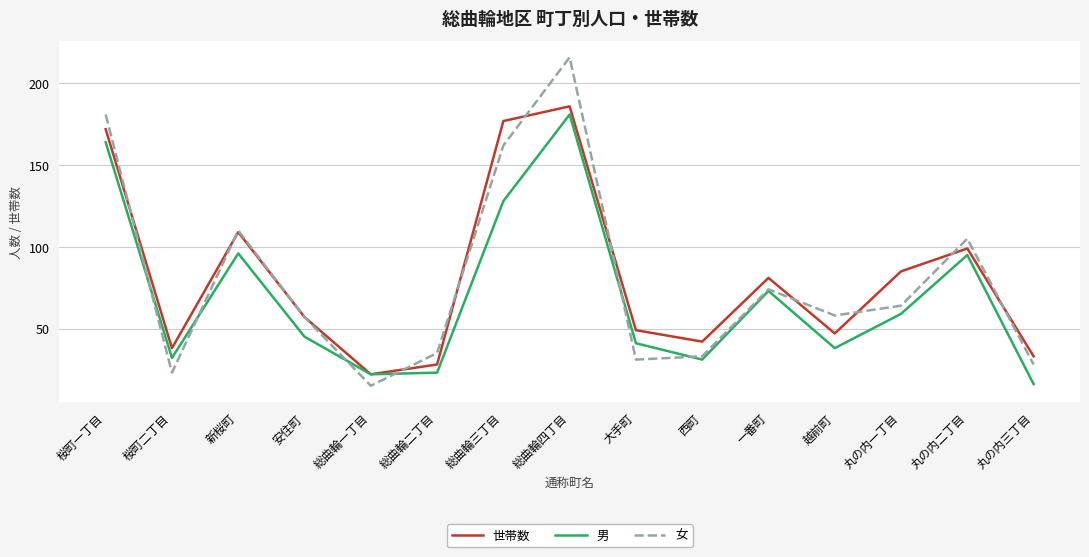

What is the lowest value of the 女 series?

15